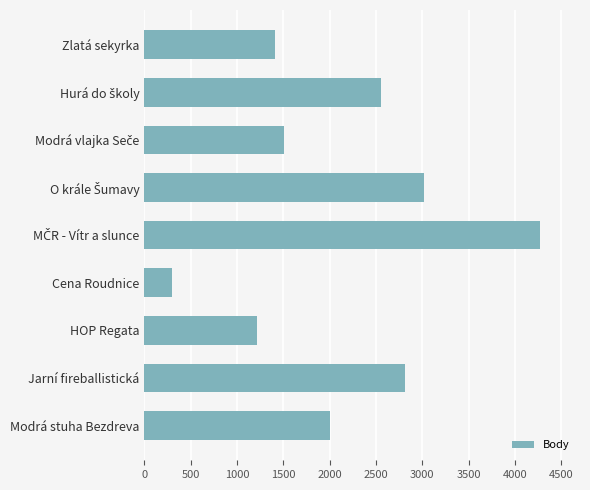

What is the value of the 8th bar from the top?

2814